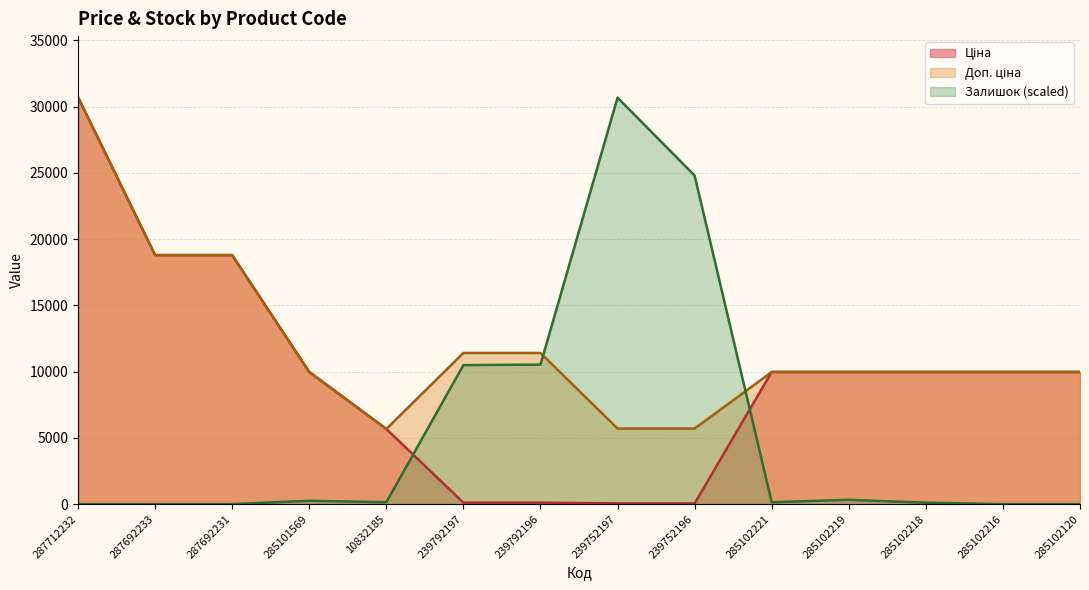

True or false: Доп. ціна and Ціна cross at least once.

False